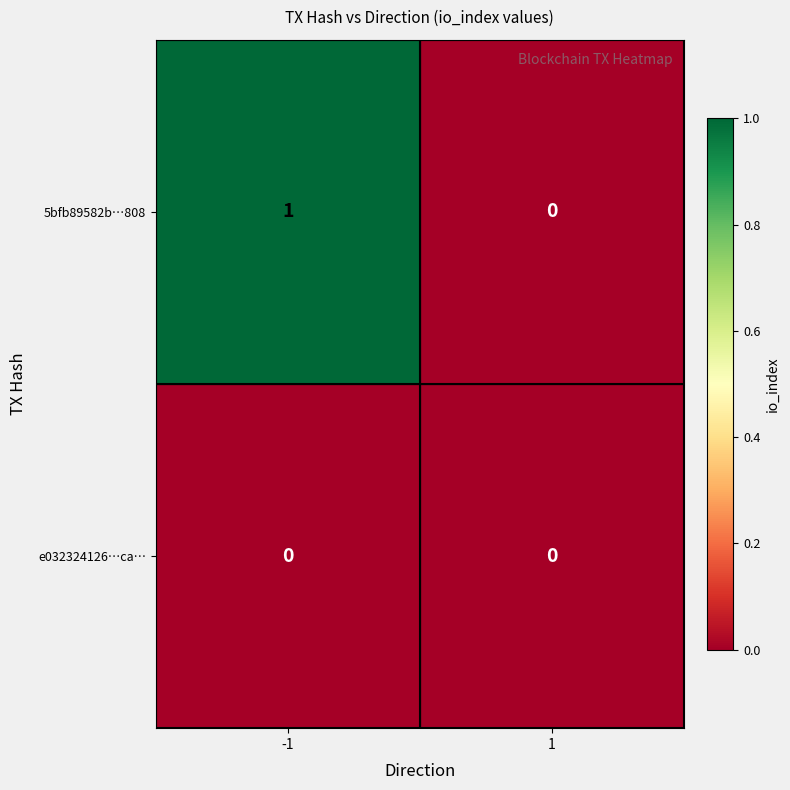

What is the spread (max minus min) of values at -1?

1